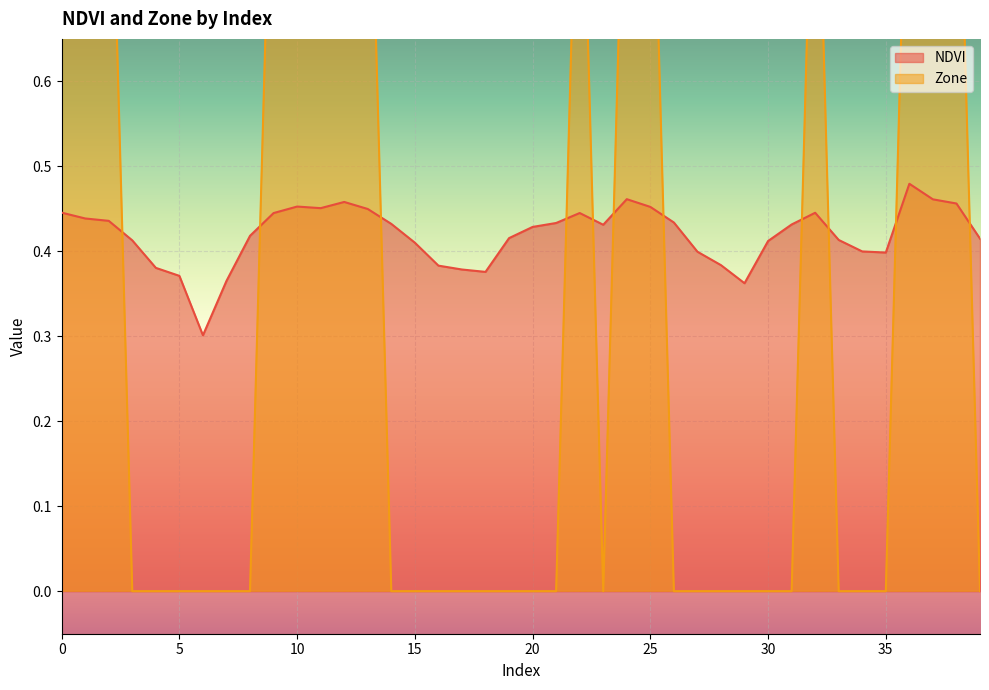

Is it true that Zone equals -0.5 at 31?

False